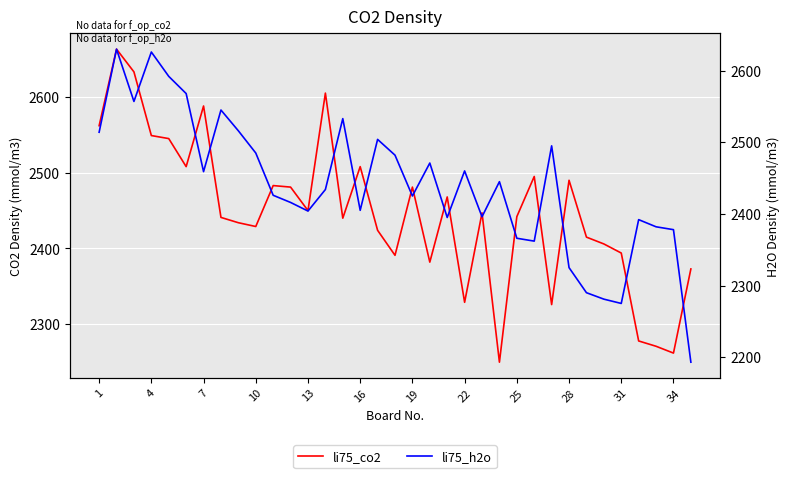

Is it true that li75_h2o equals 973 at 22?

False